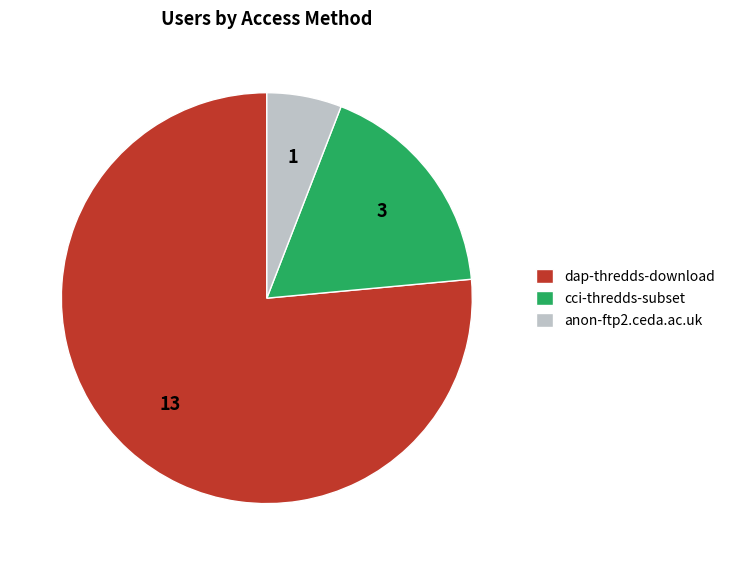

Count the number of slices in the pie.

3